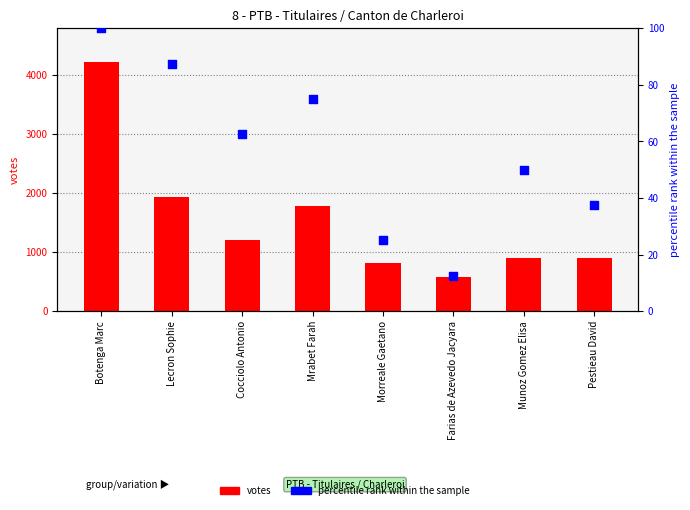

Which series has the largest total across all categories?

votes